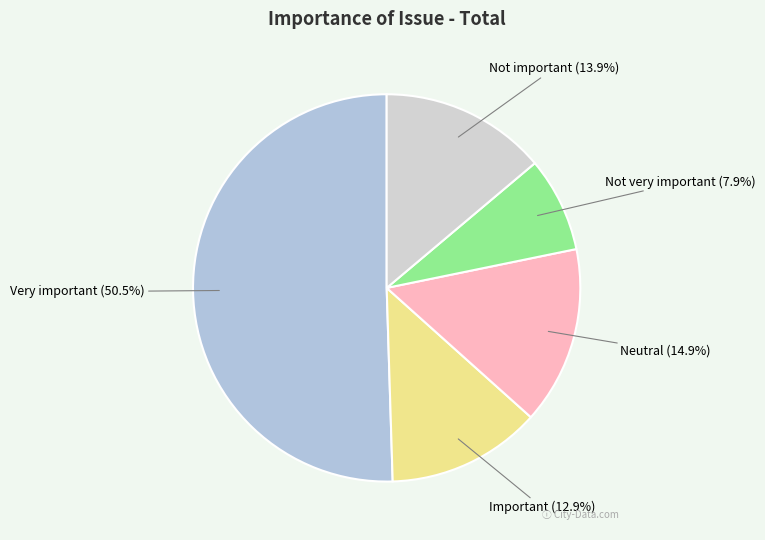

Approximately how many times larger is the value at Neutral compared to Very important?

0.3